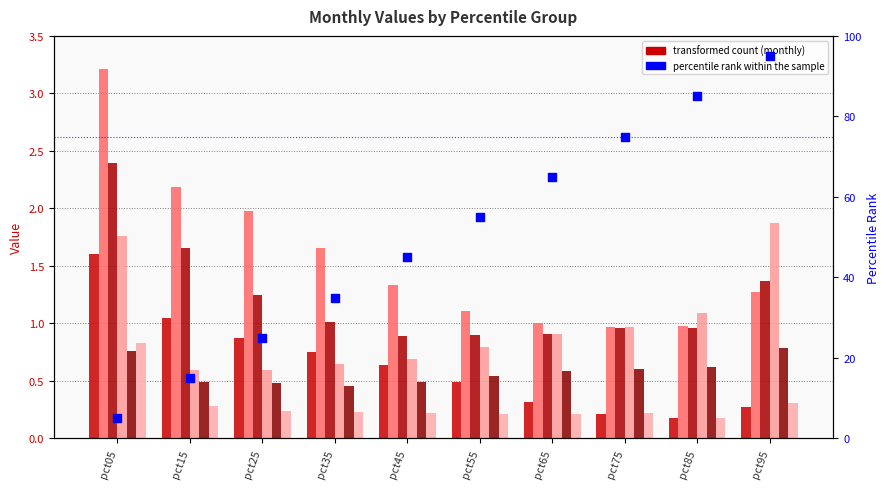

Is the value of Jan at pct85 greater than the value of May at pct45?

No